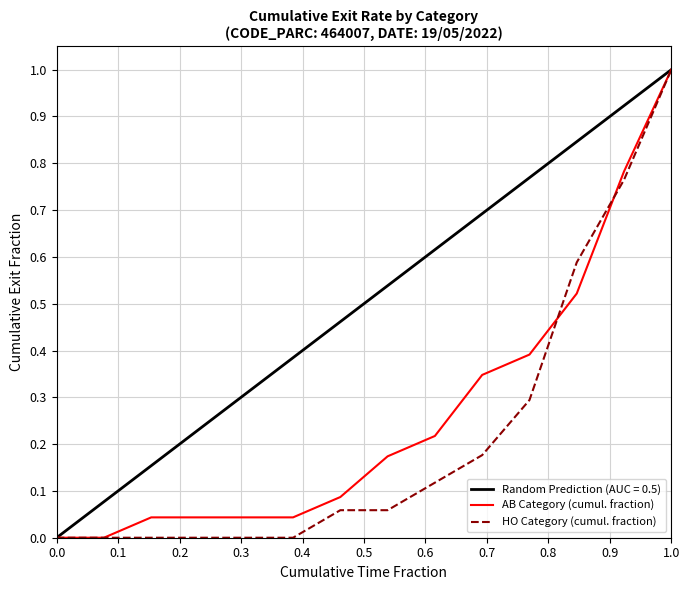

Which series has the largest total across all categories?

Random Prediction (AUC = 0.5)